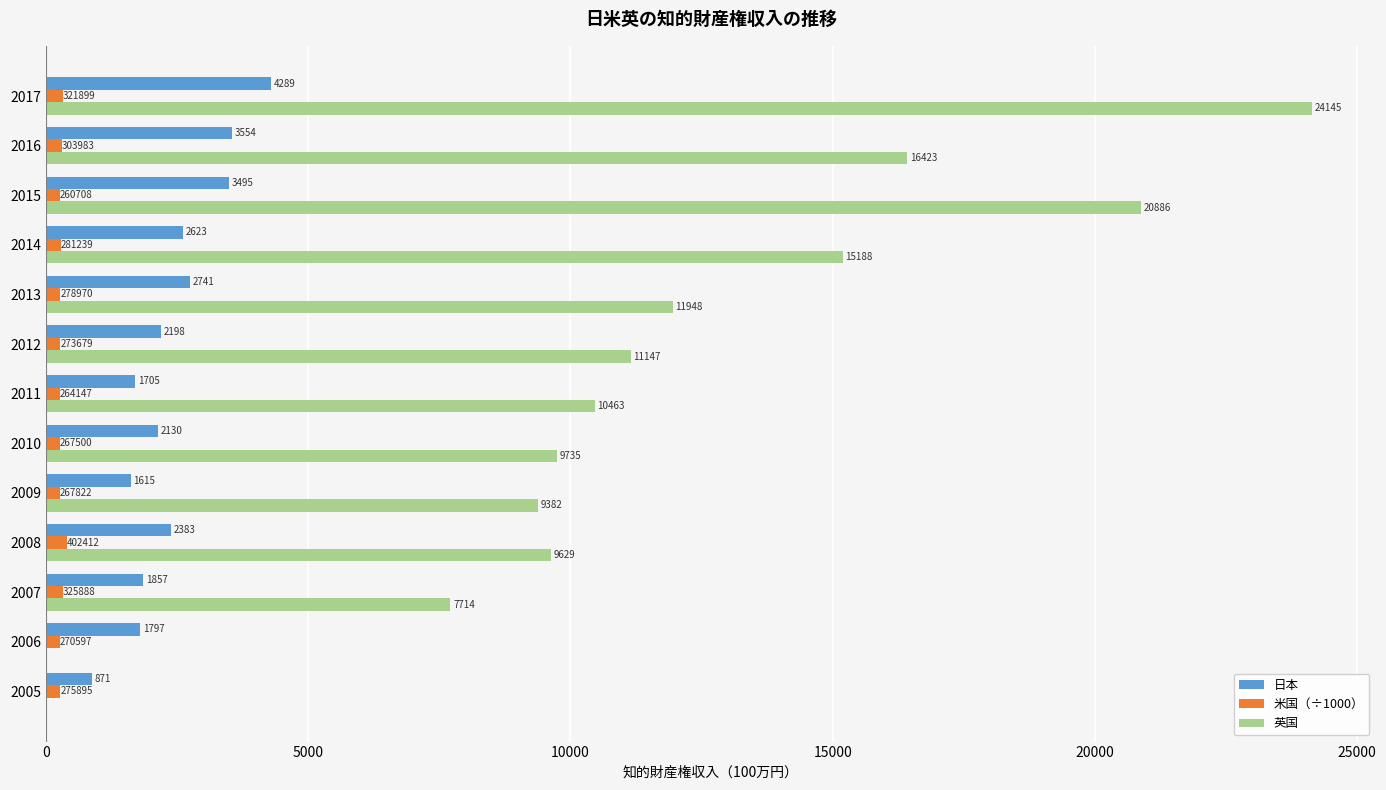

What is the sum of all 日本 values?

31258.6